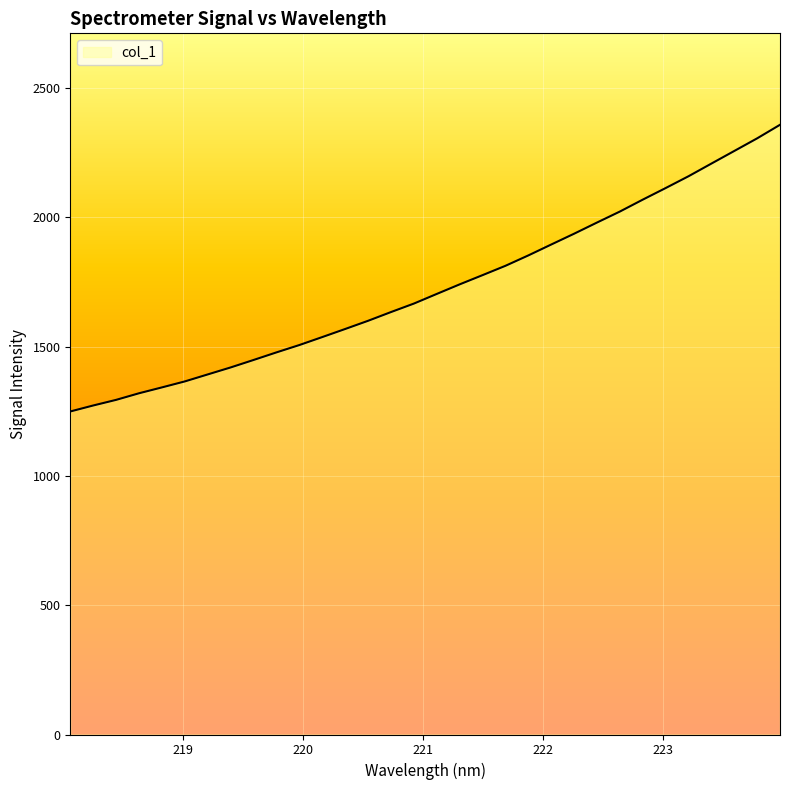

What is the sum of all values?

55270.1